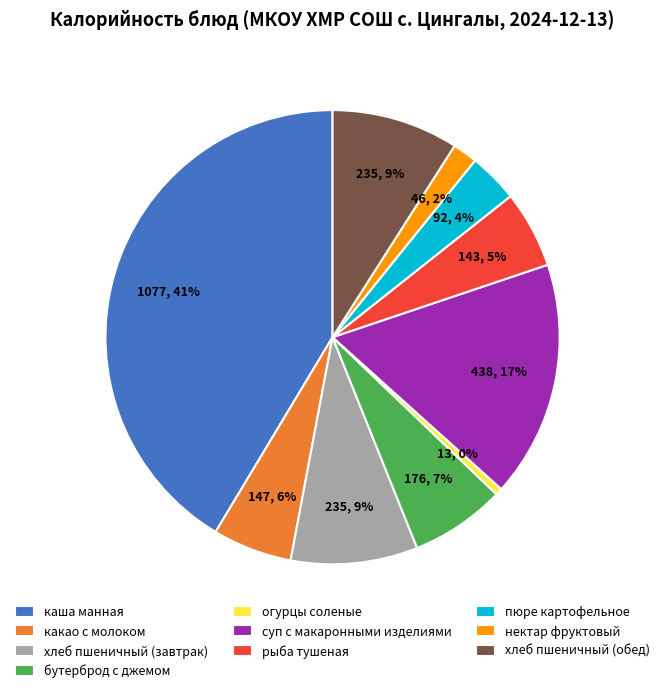

True or false: хлеб пшеничный (завтрак) accounts for 1% of the total.

False